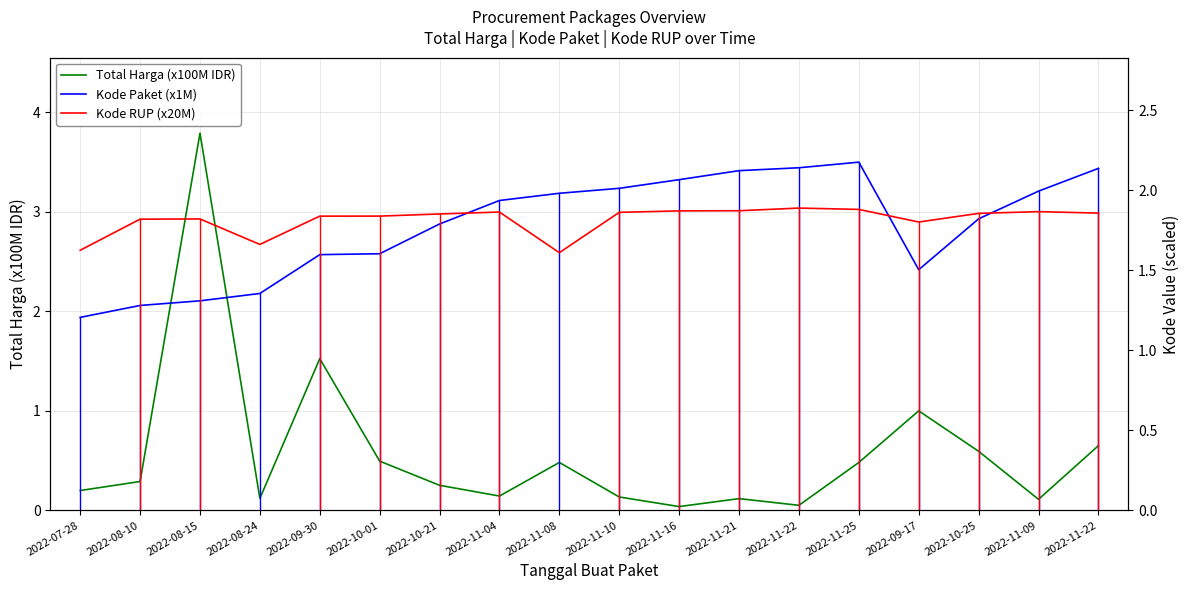

The Kode Paket (x1M) series shows 0.8 at 2022-11-22. True or false?

False